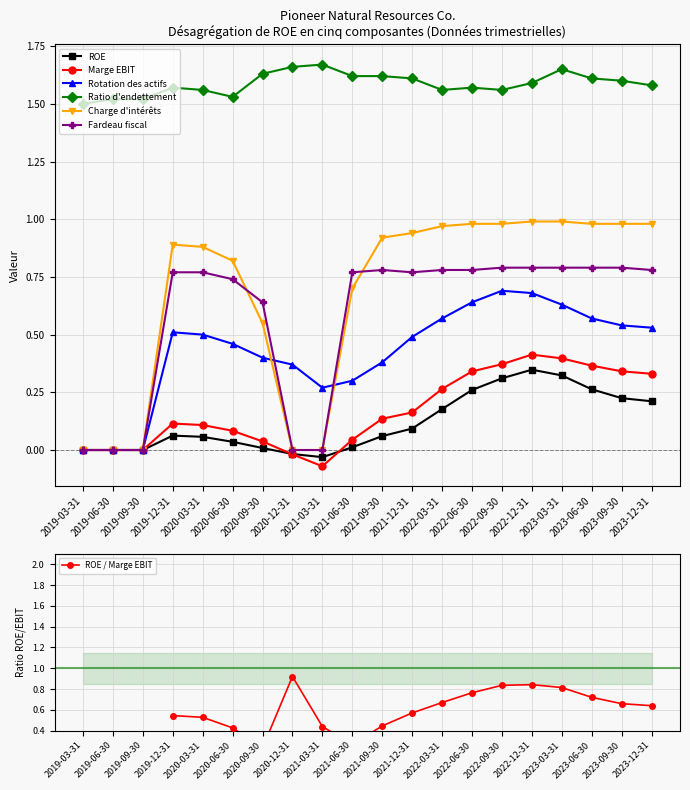

What is the label of the 7th point from the left?

2020-09-30